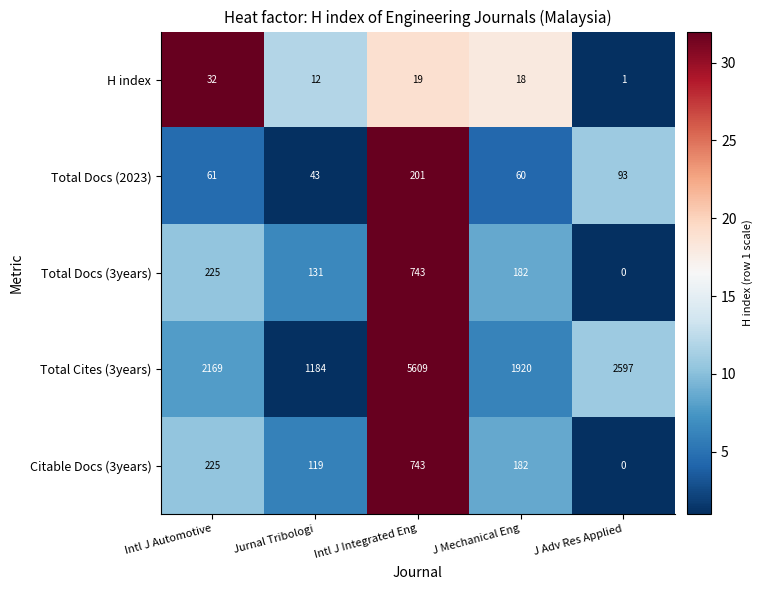

Is the value of H index at J Mechanical Eng greater than the value of Total Docs (3years) at Jurnal Tribologi?

No